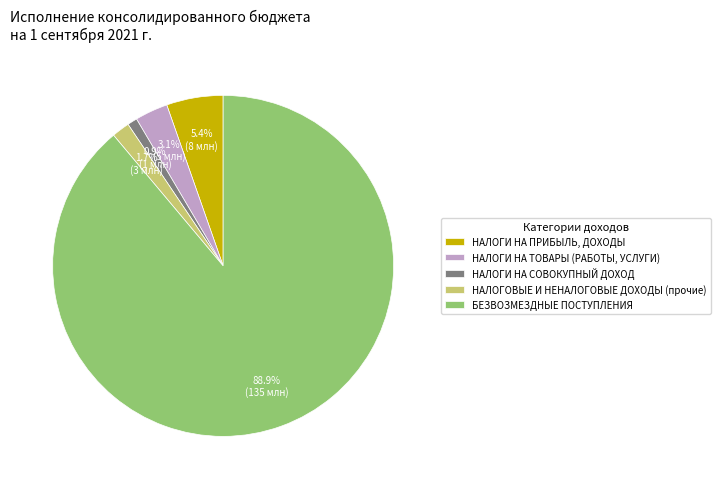

What is the majority slice?

БЕЗВОЗМЕЗДНЫЕ ПОСТУПЛЕНИЯ